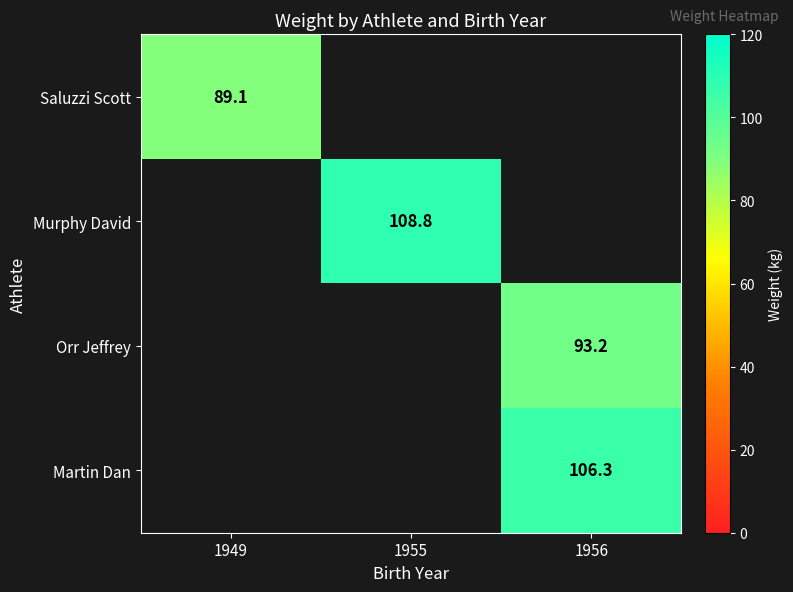

The value of Martin Dan at 1956 is 26.7. True or false?

False